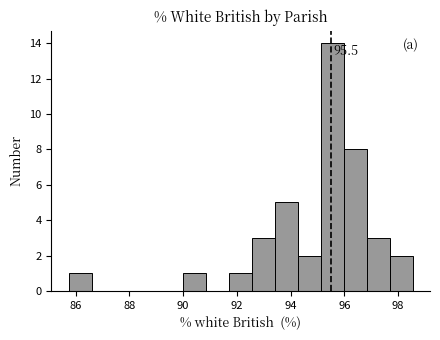

Which range on the x-axis has the tallest bar?

95.2 to 96.0